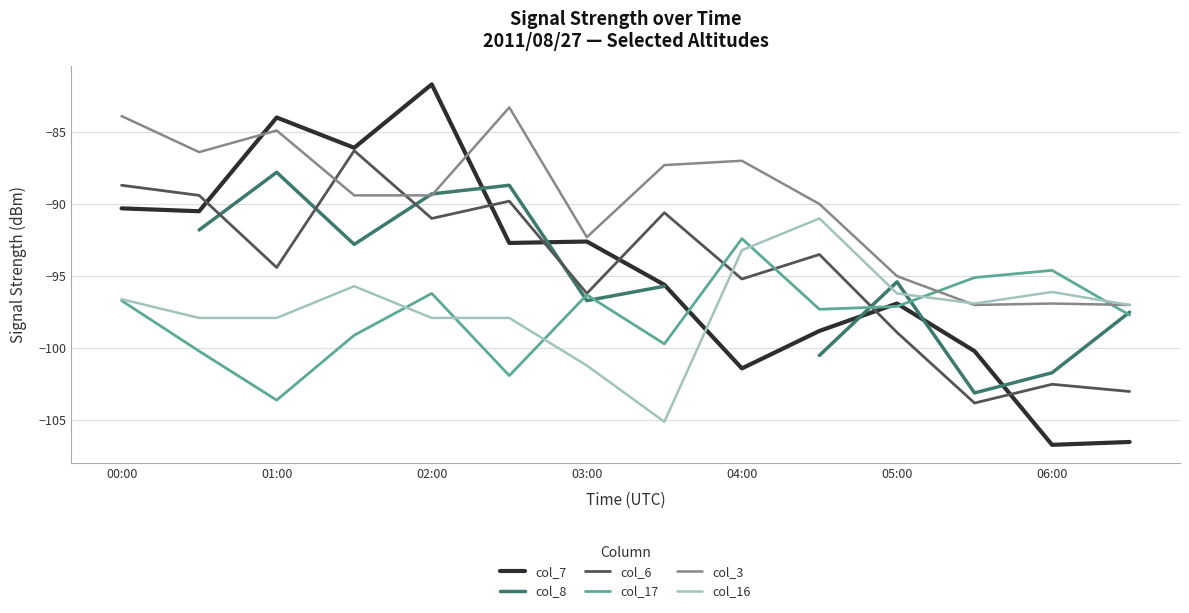

What is the maximum value for col_3 (0.486)?

-83.3